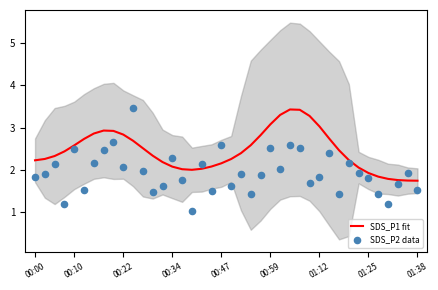

Which series reaches the minimum Y coordinate?

SDS_P2 data